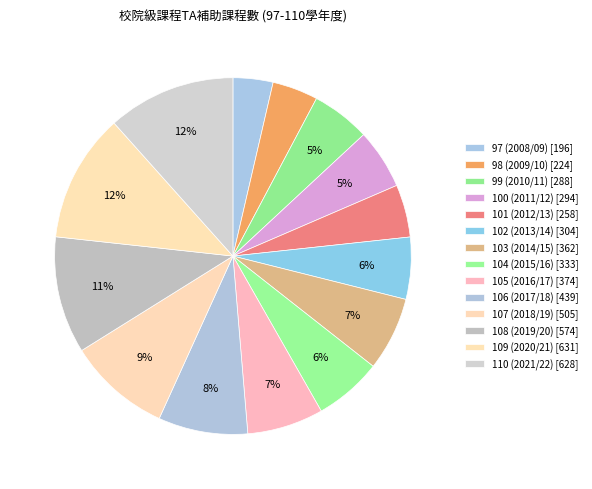

Is there a majority slice in this chart?

No